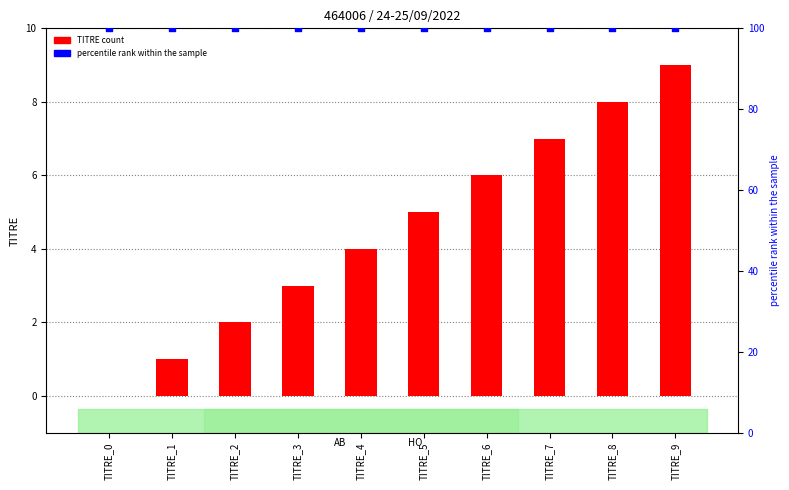

Which series contains the highest Y value?

percentile rank within the sample